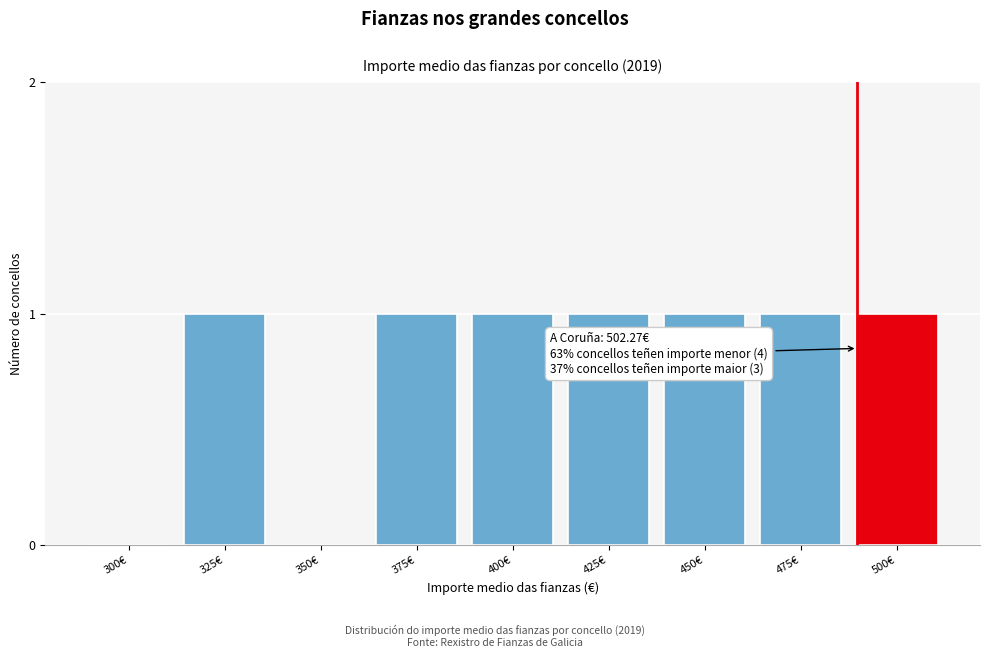

Reading left to right, what are all the values shown in this chart?

300€=0	325€=1	350€=0	375€=1	400€=1	425€=1	450€=1	475€=1	500€=1